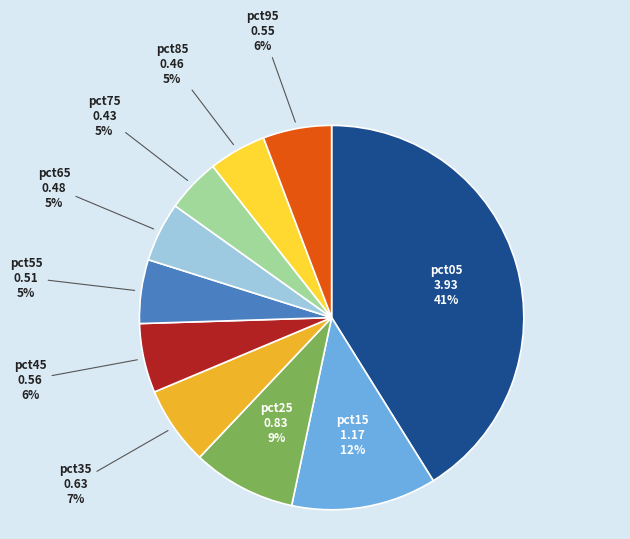

Between pct35 and pct15, which is larger?

pct15